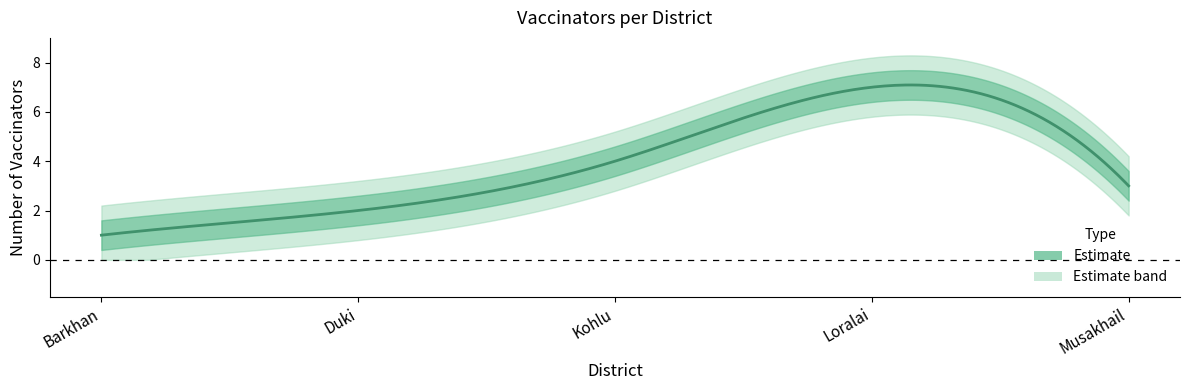

Which has a higher value, Duki or Musakhail?

Musakhail